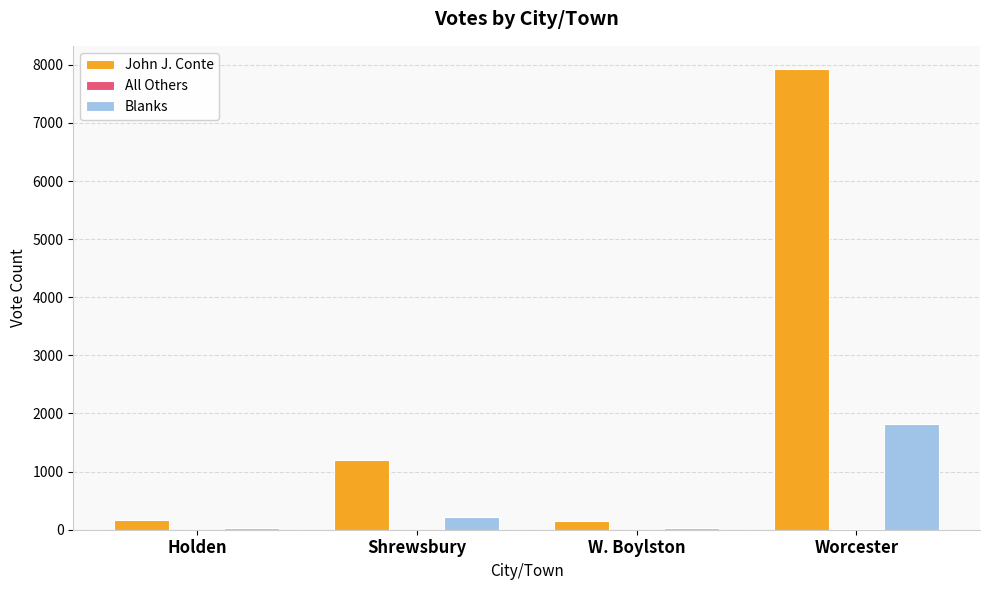

What is the maximum value for Blanks?

1821